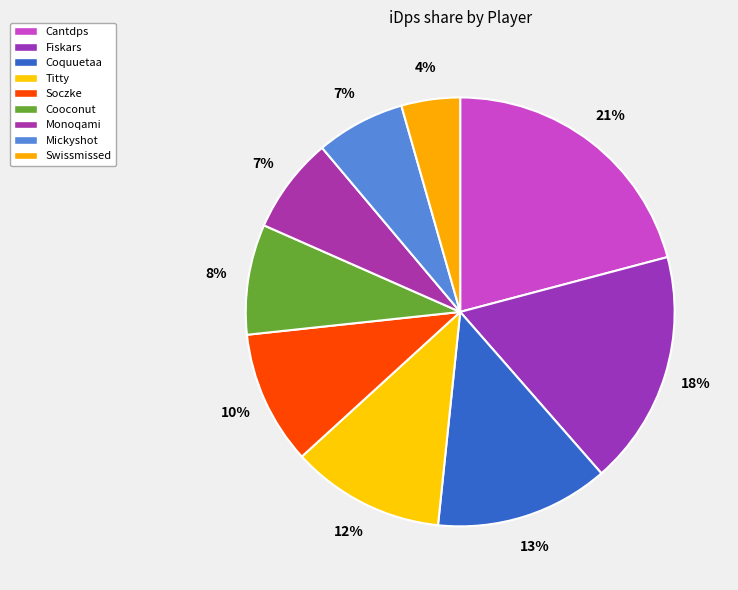

The Cooconut slice represents 18% of the pie. True or false?

False